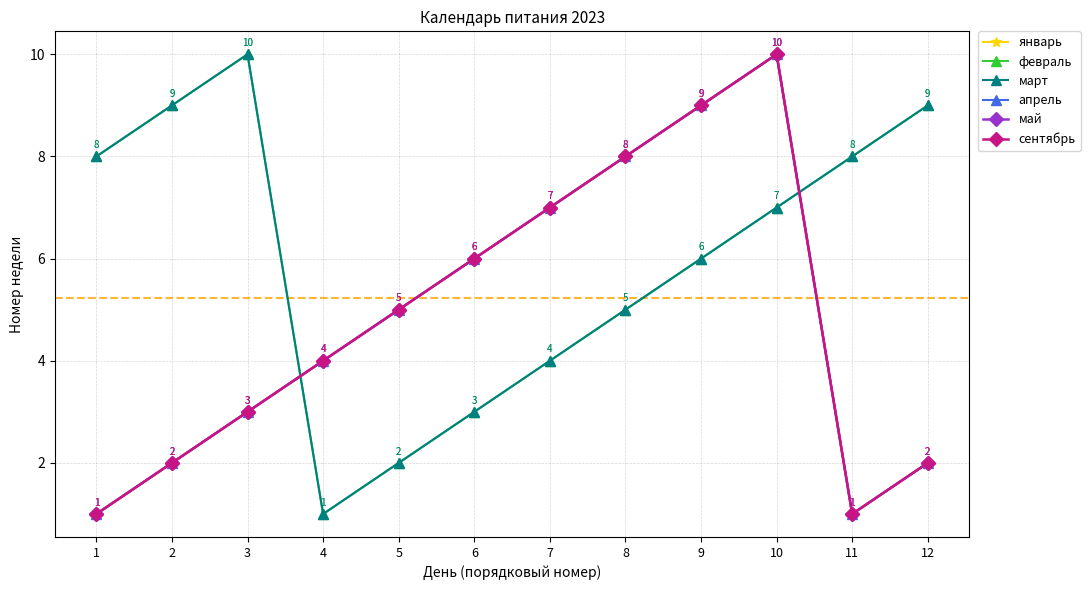

Does the chart have visible grid lines?

Yes